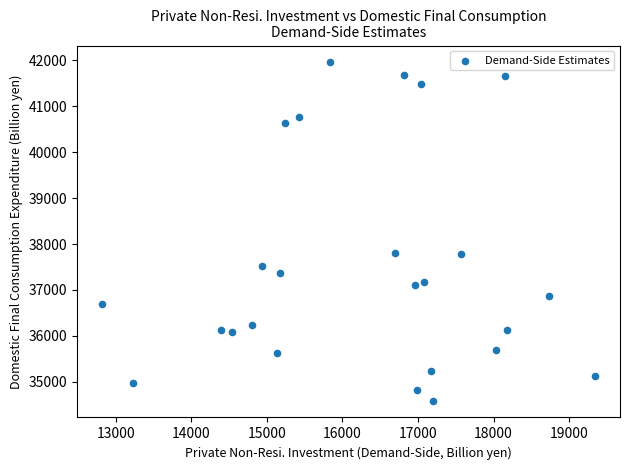

What is the range of X values (max minus min)?

6529.3